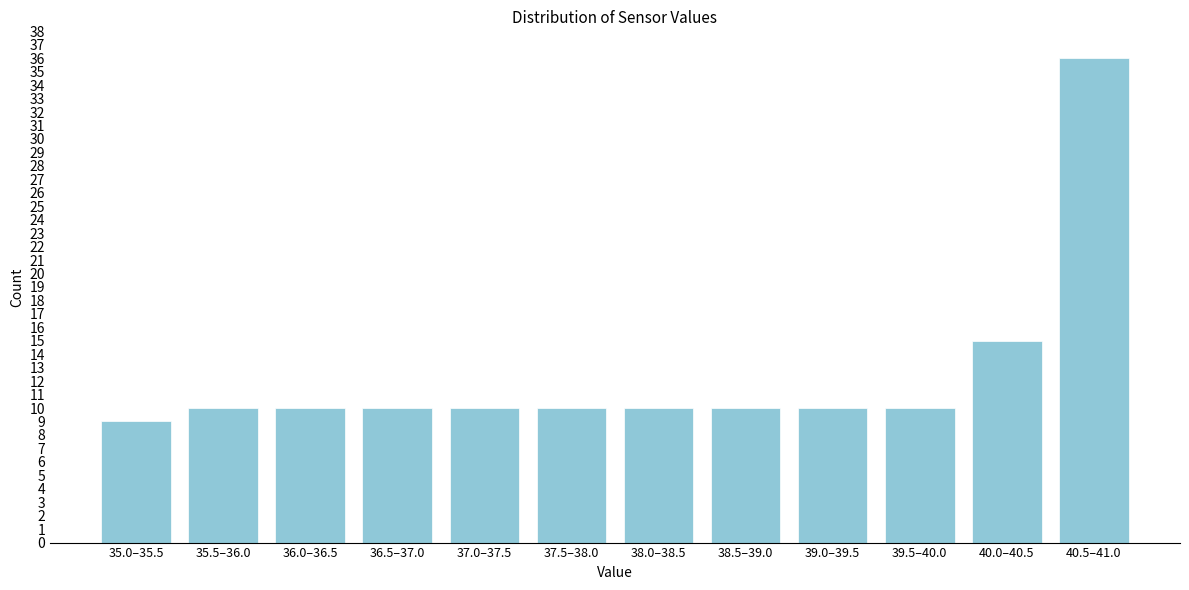

Reading right to left, transcribe all the data shown in this chart.

36	15	10	10	10	10	10	10	10	10	10	9